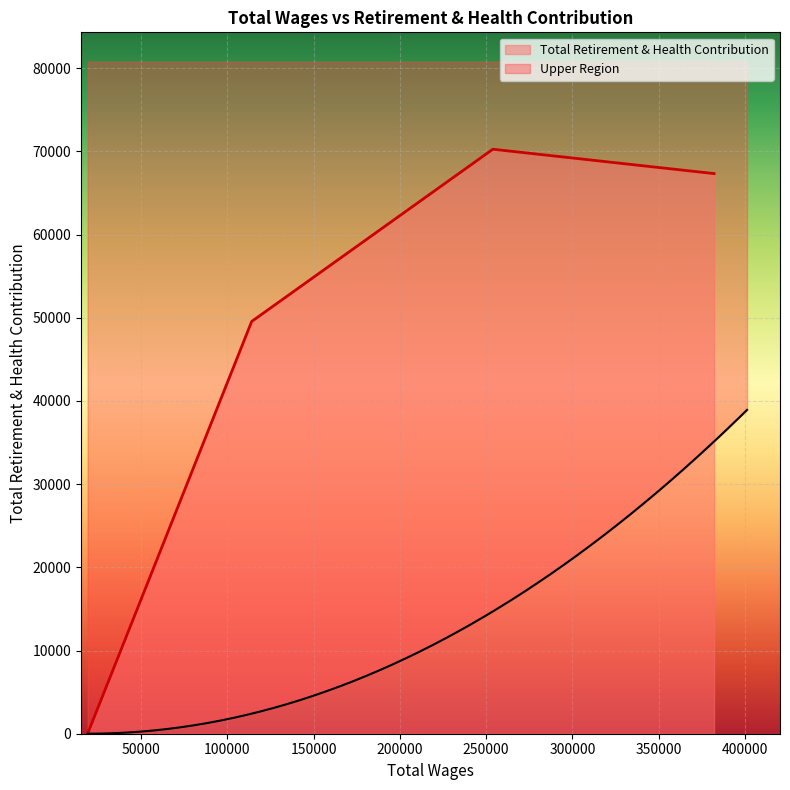

What is the greatest value displayed?

70257